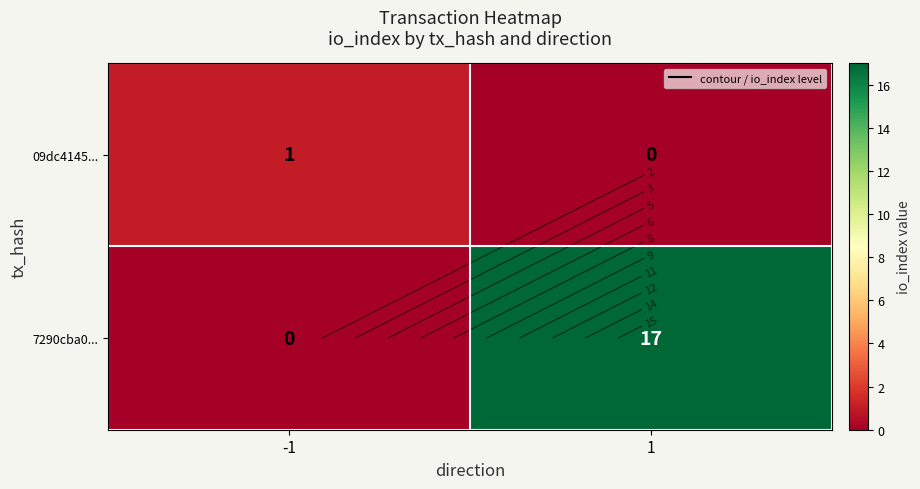

Rank the series at -1 from highest to lowest value.

09dc4145..., 7290cba0...